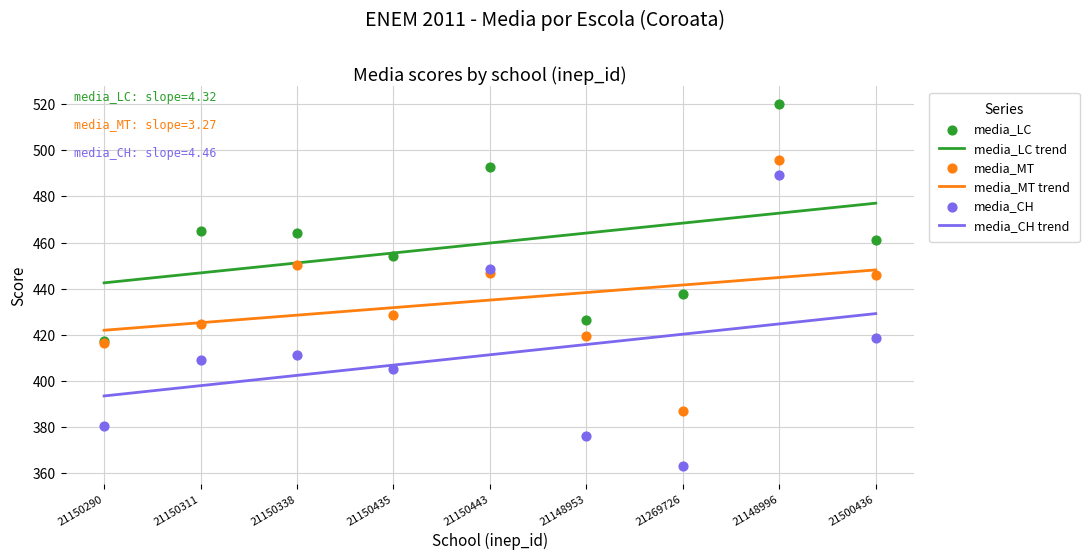

What are all the series names shown in the legend?

media_LC, media_MT, media_CH